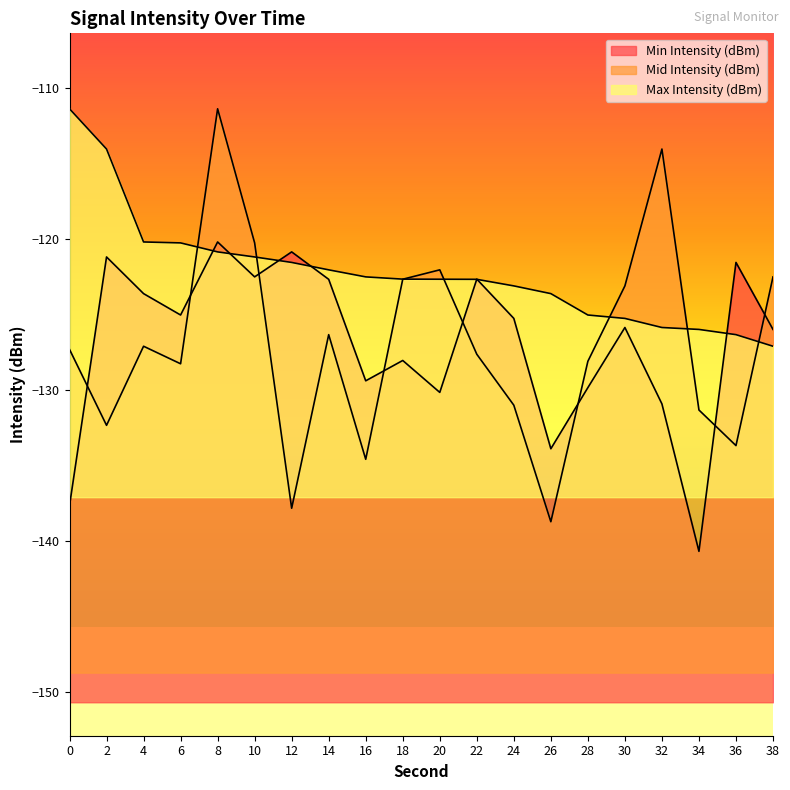

The Min Intensity (dBm) series shows -120.2 at 8. True or false?

True